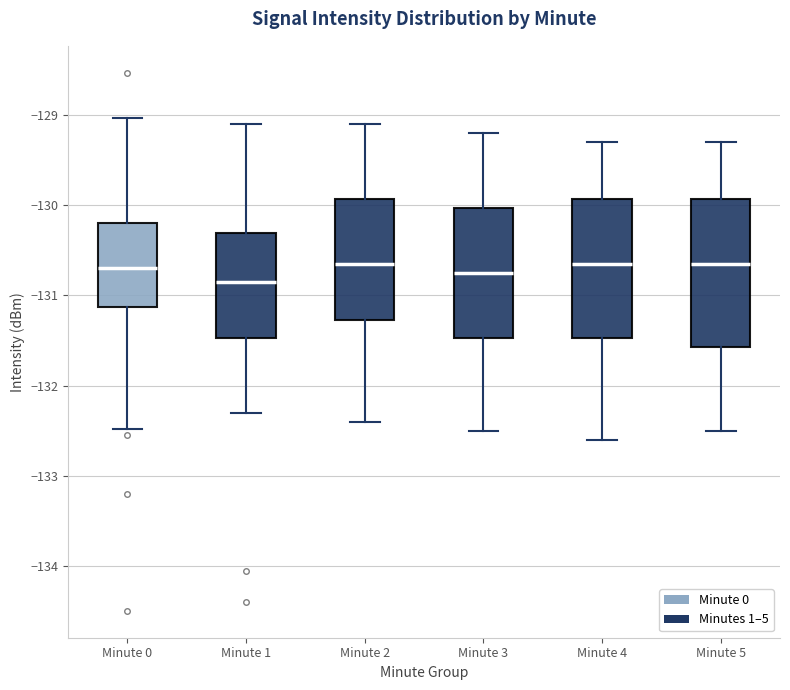

Which box has the lowest median line?

Minute 1